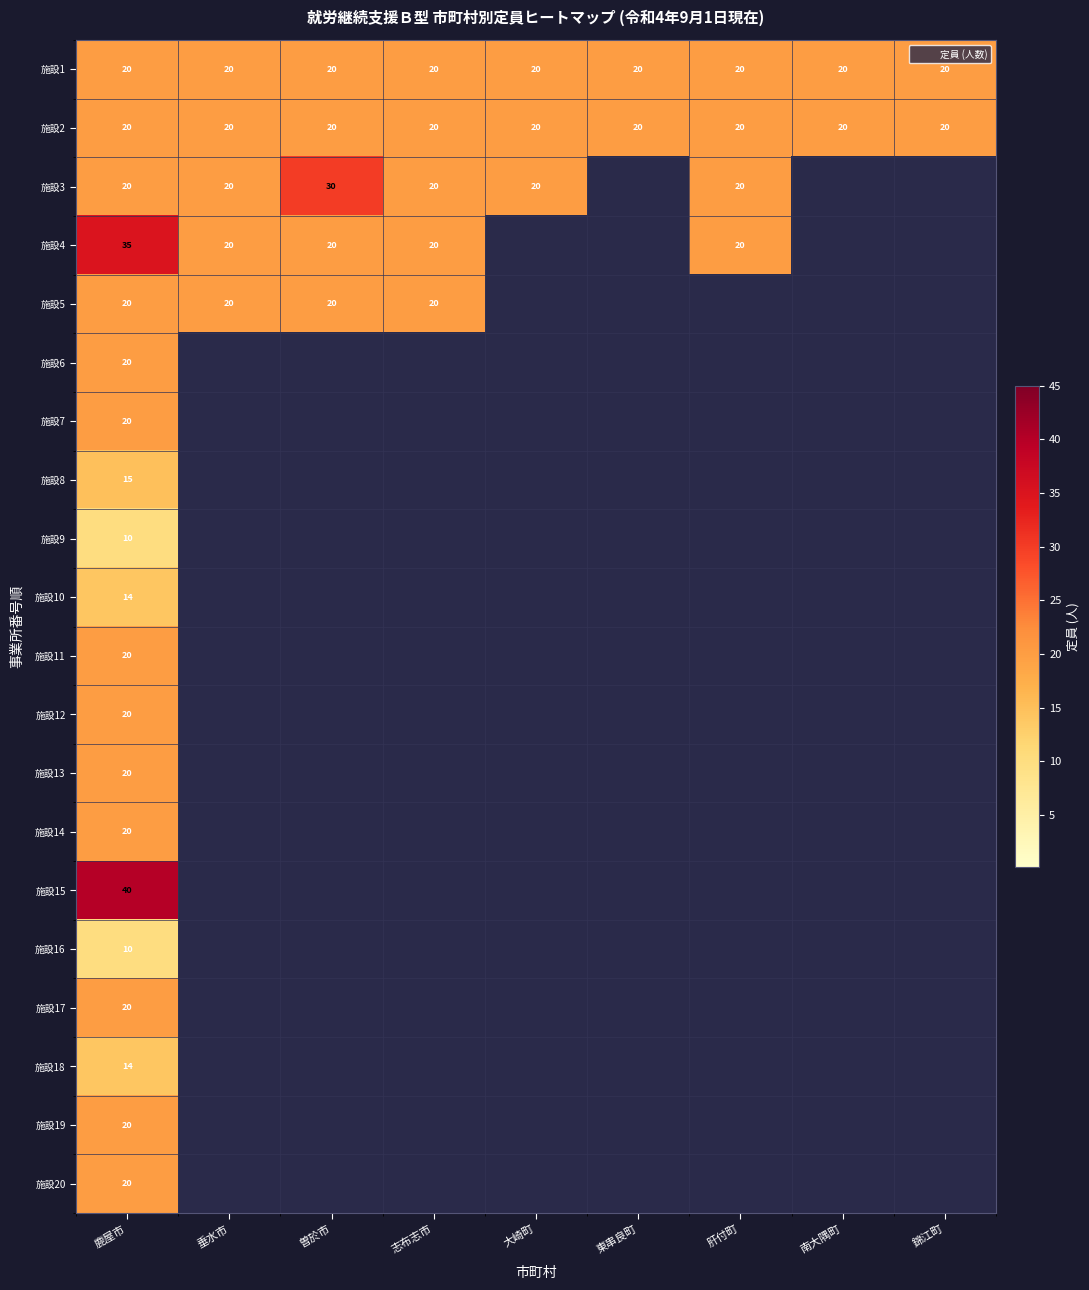

How many positive values does the 施設7 series have?

1